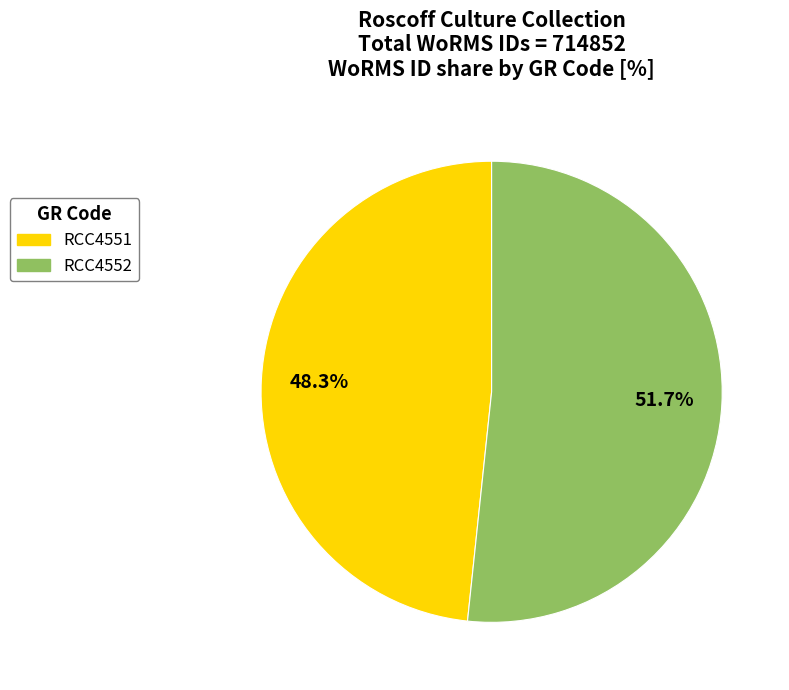

True or false: RCC4551 accounts for 37% of the total.

False